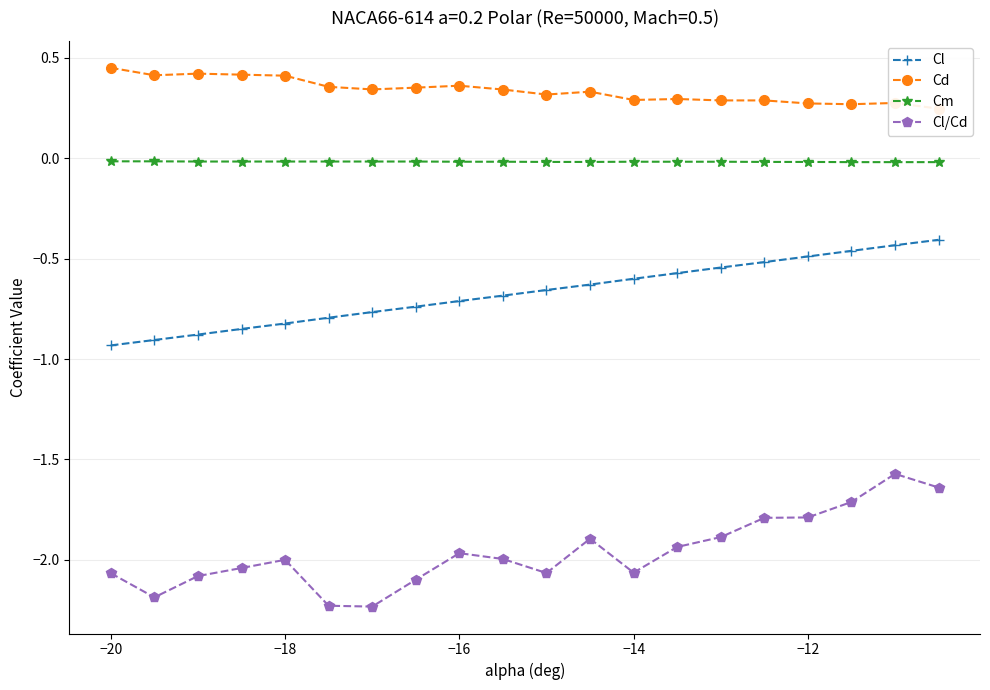

Reading left to right, list all the values displayed in this chart.

Cl: -0.9	-0.9	-0.9	-0.8	-0.8	-0.8	-0.8	-0.7	-0.7	-0.7	-0.7	-0.6	-0.6	-0.6	-0.5	-0.5	-0.5	-0.5	-0.4	-0.4
Cd: 0.5	0.4	0.4	0.4	0.4	0.4	0.3	0.4	0.4	0.3	0.3	0.3	0.3	0.3	0.3	0.3	0.3	0.3	0.3	0.2
Cm: -0.0	-0.0	-0.0	-0.0	-0.0	-0.0	-0.0	-0.0	-0.0	-0.0	-0.0	-0.0	-0.0	-0.0	-0.0	-0.0	-0.0	-0.0	-0.0	-0.0
Cl/Cd: -2.1	-2.2	-2.1	-2.0	-2.0	-2.2	-2.2	-2.1	-2.0	-2.0	-2.1	-1.9	-2.1	-1.9	-1.9	-1.8	-1.8	-1.7	-1.6	-1.6